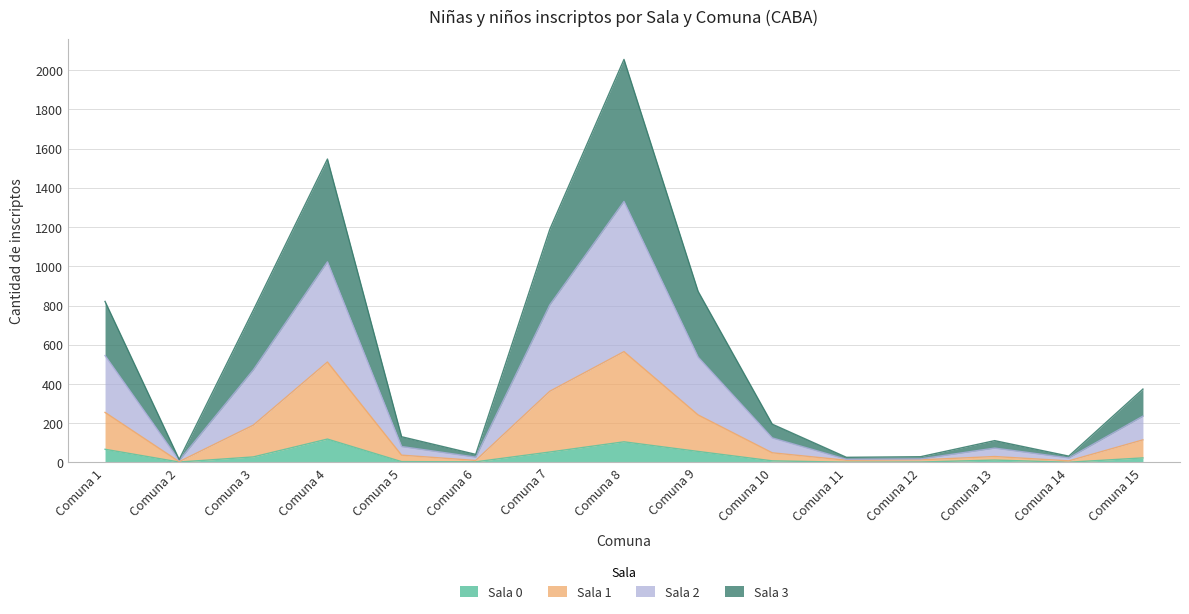

What is the difference between the maximum and second lowest values in the Sala 0 series?

118